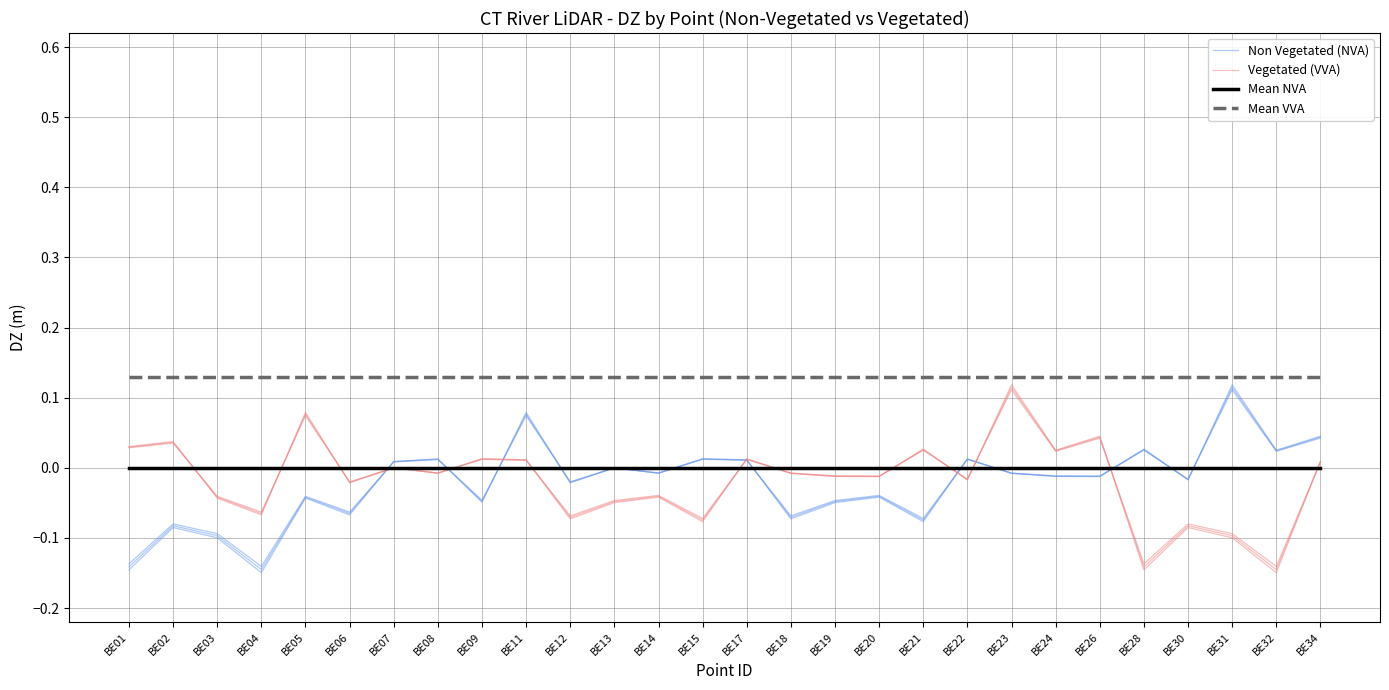

At which label is Mean VVA closest to 0?

BE01